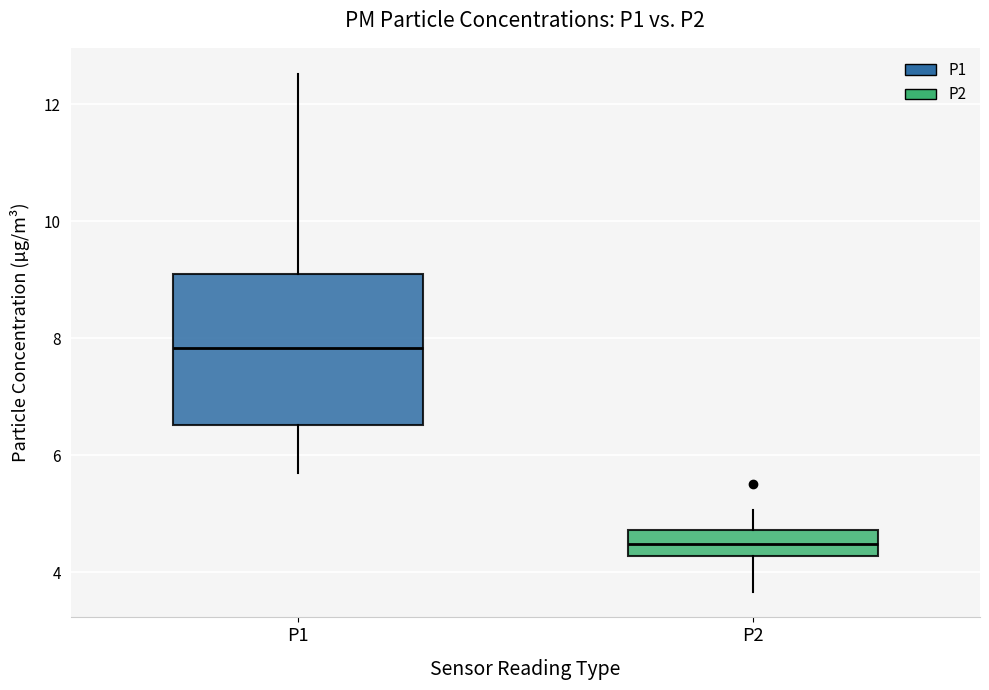

Reading left to right, read every box against the y-axis: the position of its median line, the range the box covers, and the ends of its whiskers. The values are not printed on the chart, so give them approximately, as read against the axis.

P1: median 7.8, box 6.6 to 9.0, whiskers 5.8 to 12.6
P2: median 4.4, box 4.2 to 4.8, whiskers 3.6 to 5.0